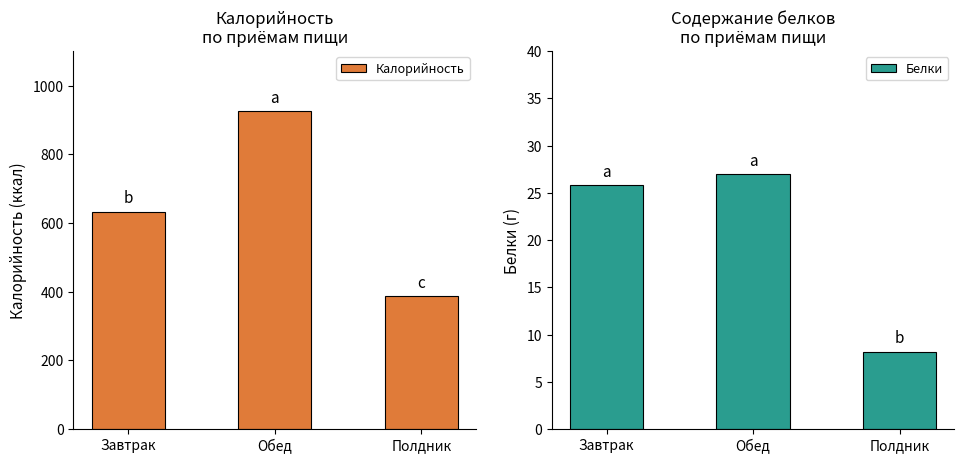

Is the value of Калорийность at Завтрак greater than the value of Белки at Обед?

Yes